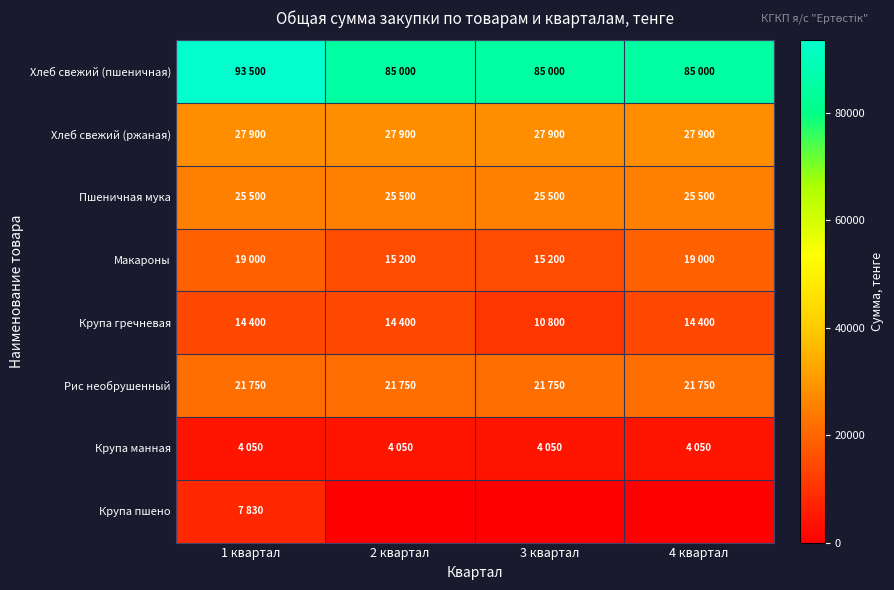

Rank the series at 1 квартал from highest to lowest value.

Хлеб свежий (пшеничная), Хлеб свежий (ржаная), Пшеничная мука, Рис необрушенный, Макароны, Крупа гречневая, Крупа пшено, Крупа манная